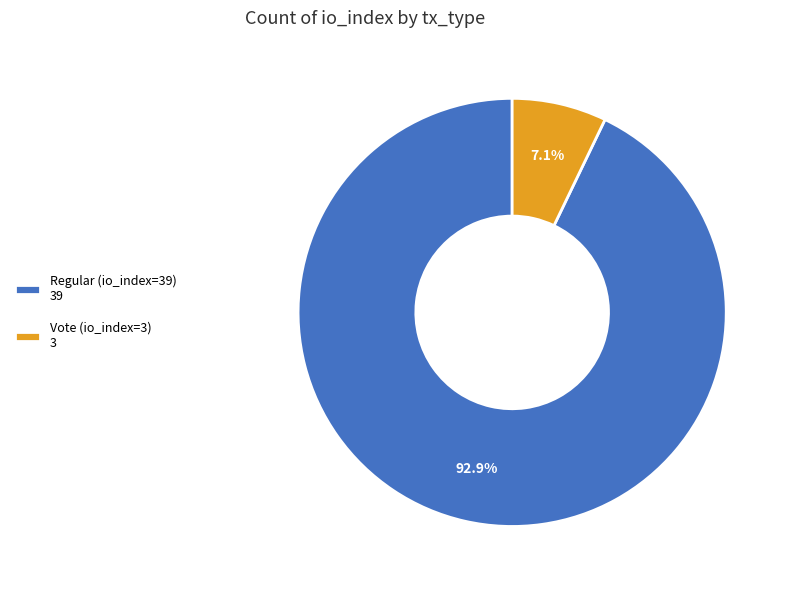

What is the ratio of the value at Vote (io_index=3) to the value at Regular (io_index=39)?

0.1